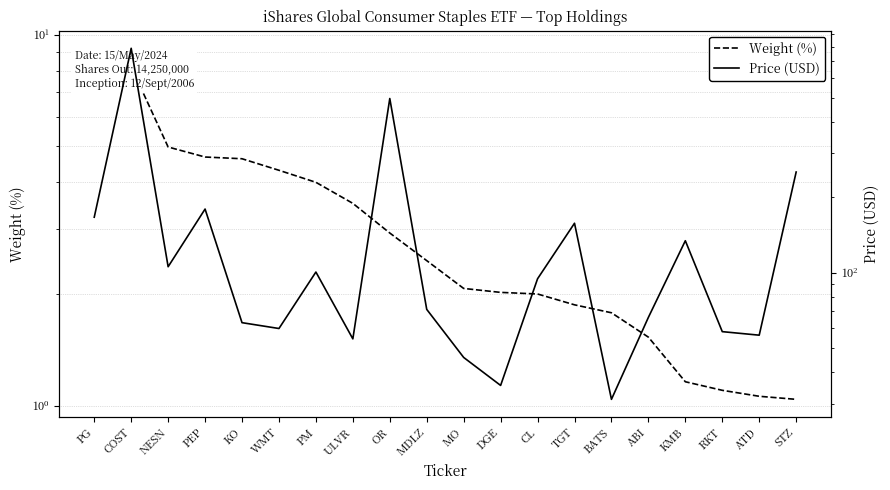

What is the total value across all series at OR?

498.8